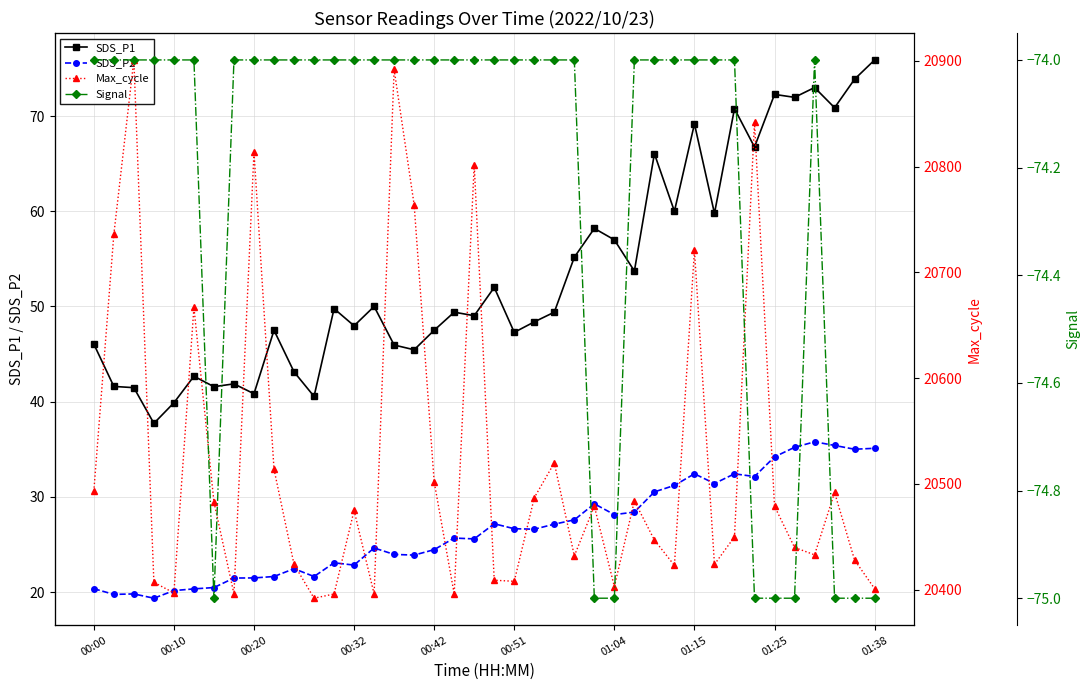

True or false: Signal and SDS_P2 intersect in this chart.

False